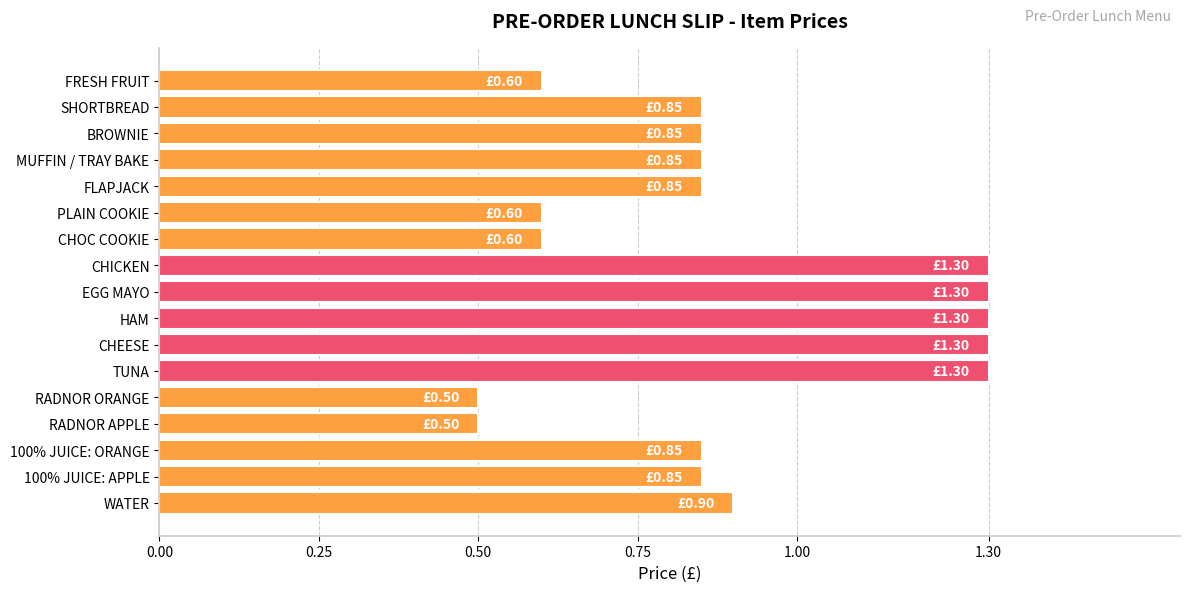

What is the sum of all values?

15.3